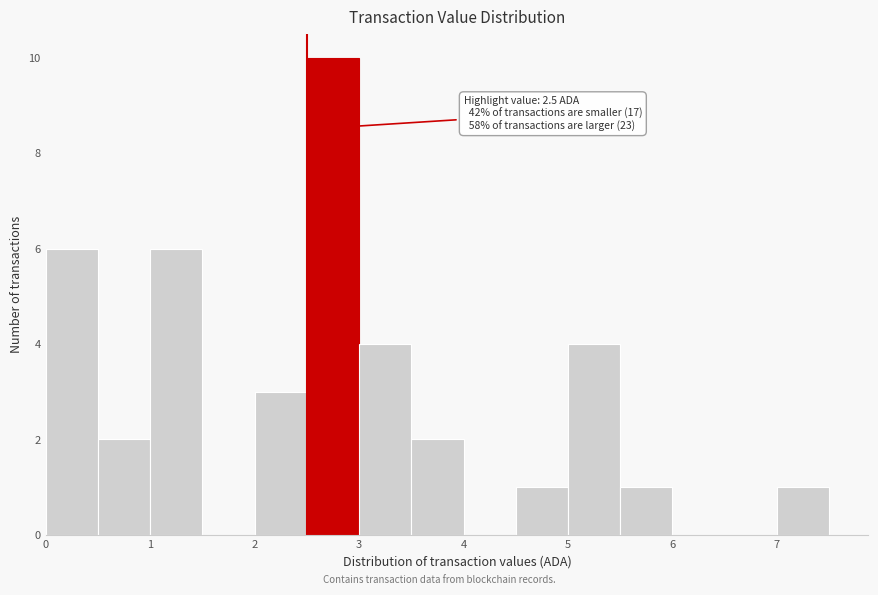

Over which range of the x-axis is the bar tallest?

2.5 to 3.0